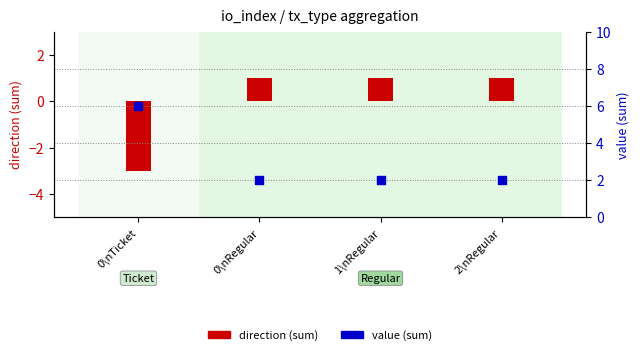

What are all the series names shown in the legend?

direction (sum), value (sum)